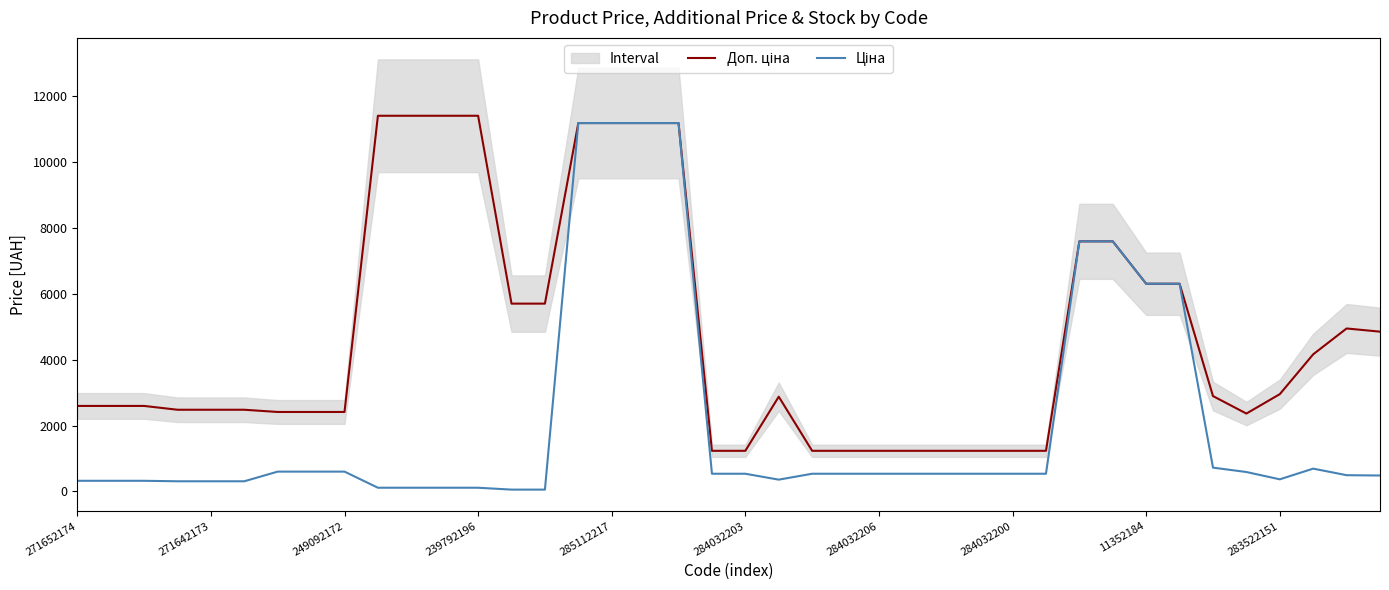

Does the chart have visible grid lines?

No